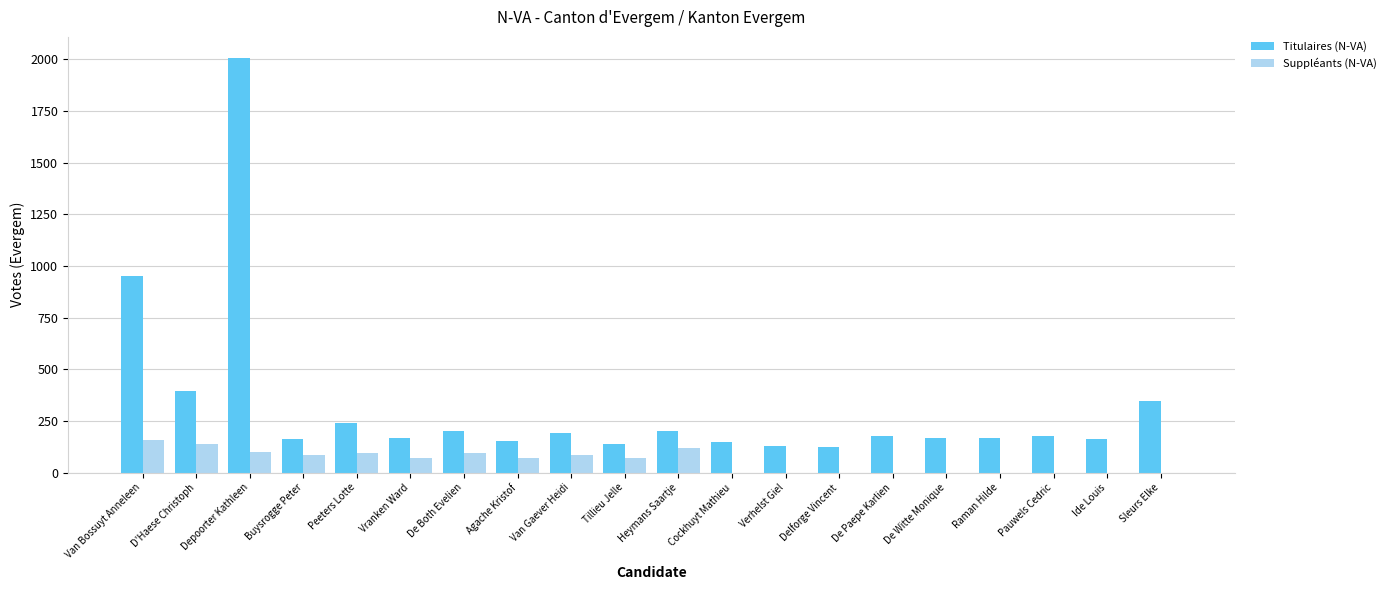

True or false: Titulaires (N-VA) has a value of 238 at Peeters Lotte.

True